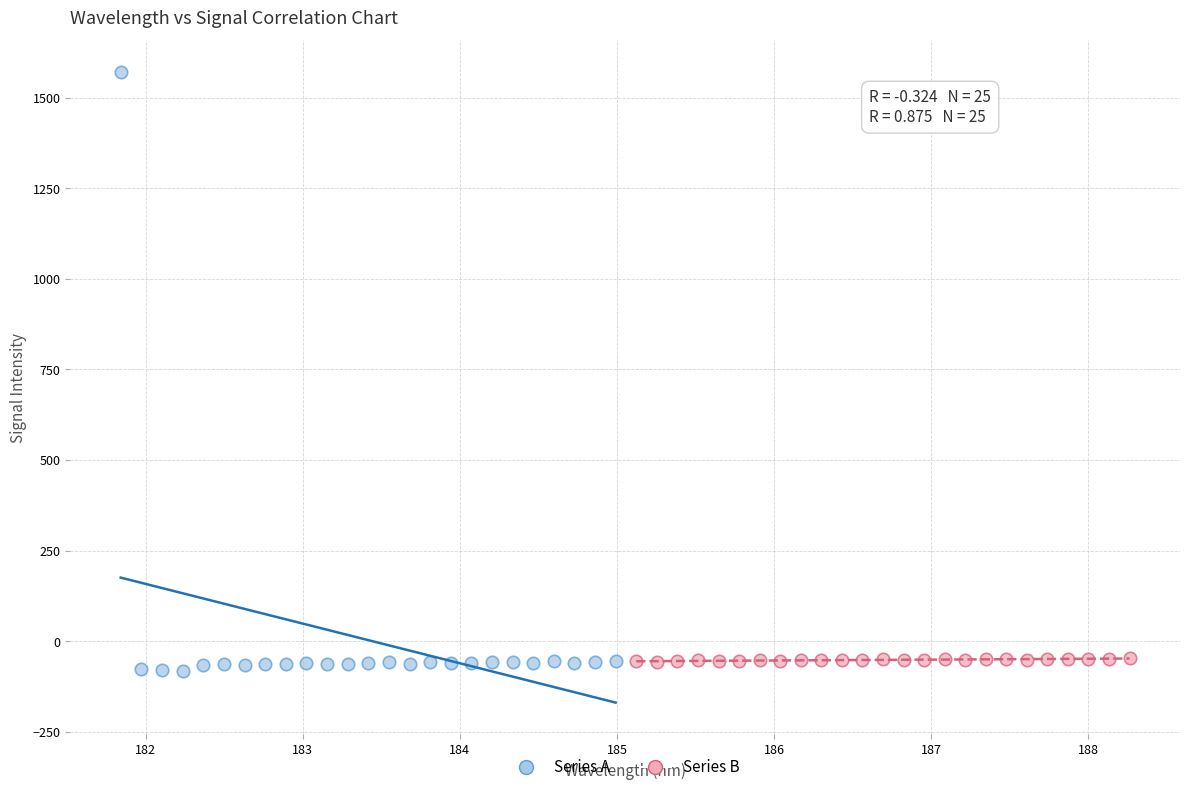

Which series has the largest Y range (max minus min)?

Series A